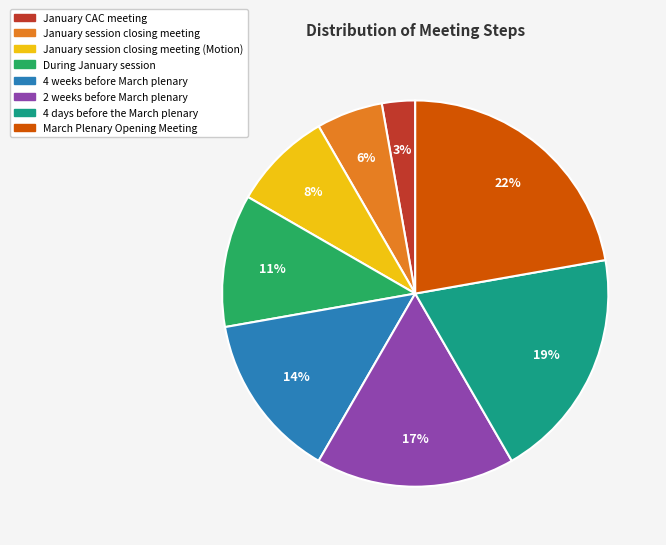

Does any single category account for the majority?

No